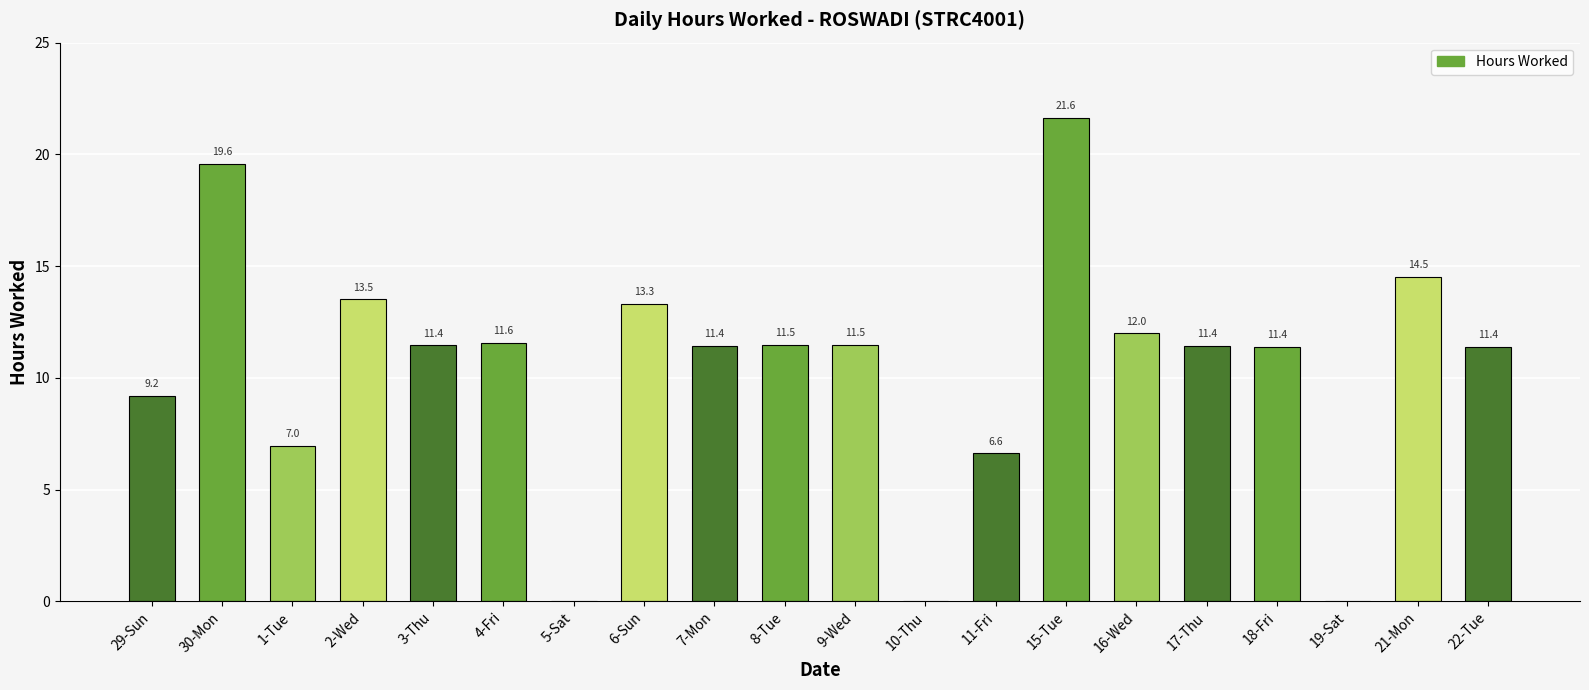

What is the sum of the values at 30-Mon and 18-Fri?

31.0